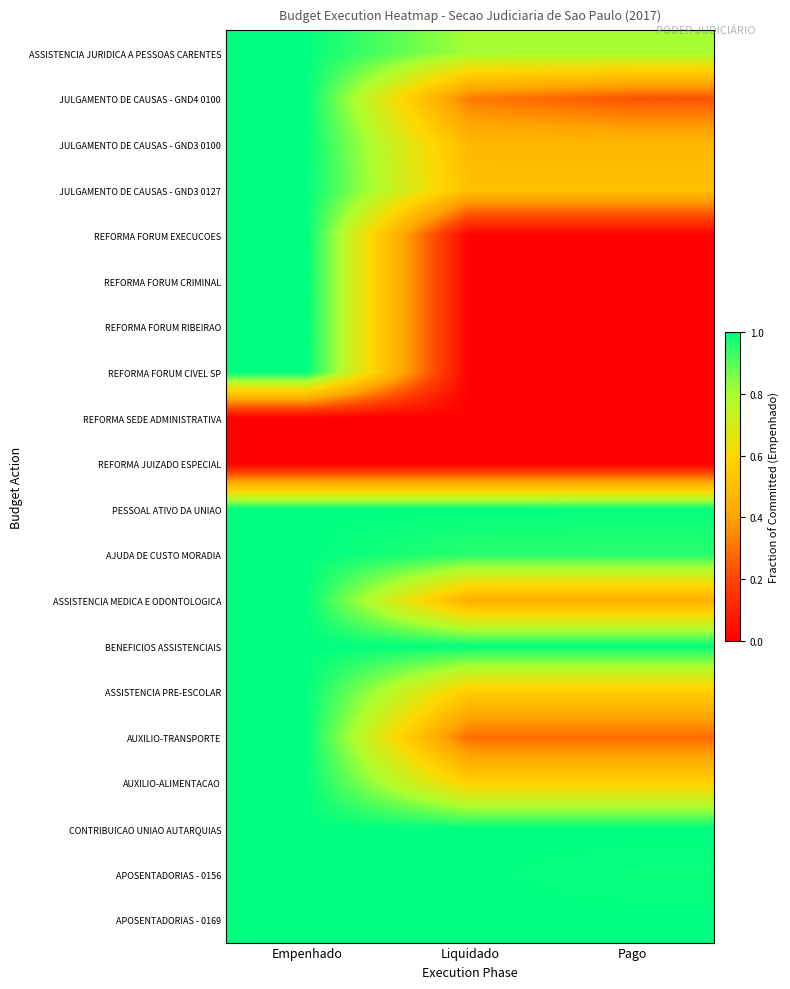

At Pago, list the series in order from smallest to largest.

REFORMA FORUM EXECUCOES, REFORMA FORUM CRIMINAL, REFORMA FORUM RIBEIRAO, REFORMA FORUM CIVEL SP, REFORMA SEDE ADMINISTRATIVA, REFORMA JUIZADO ESPECIAL, JULGAMENTO DE CAUSAS - GND4 0100, AUXILIO-TRANSPORTE, ASSISTENCIA MEDICA E ODONTOLOGICA, JULGAMENTO DE CAUSAS - GND3 0100, JULGAMENTO DE CAUSAS - GND3 0127, ASSISTENCIA PRE-ESCOLAR, AUXILIO-ALIMENTACAO, ASSISTENCIA JURIDICA A PESSOAS CARENTES, AJUDA DE CUSTO MORADIA, APOSENTADORIAS - 0156, PESSOAL ATIVO DA UNIAO, BENEFICIOS ASSISTENCIAIS, CONTRIBUICAO UNIAO AUTARQUIAS, APOSENTADORIAS - 0169